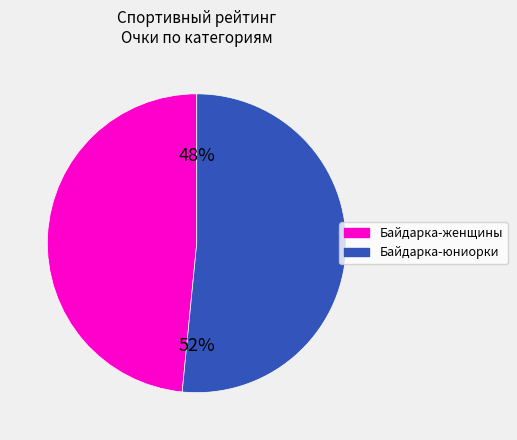

To the nearest percent, what is the average slice percentage?

50%